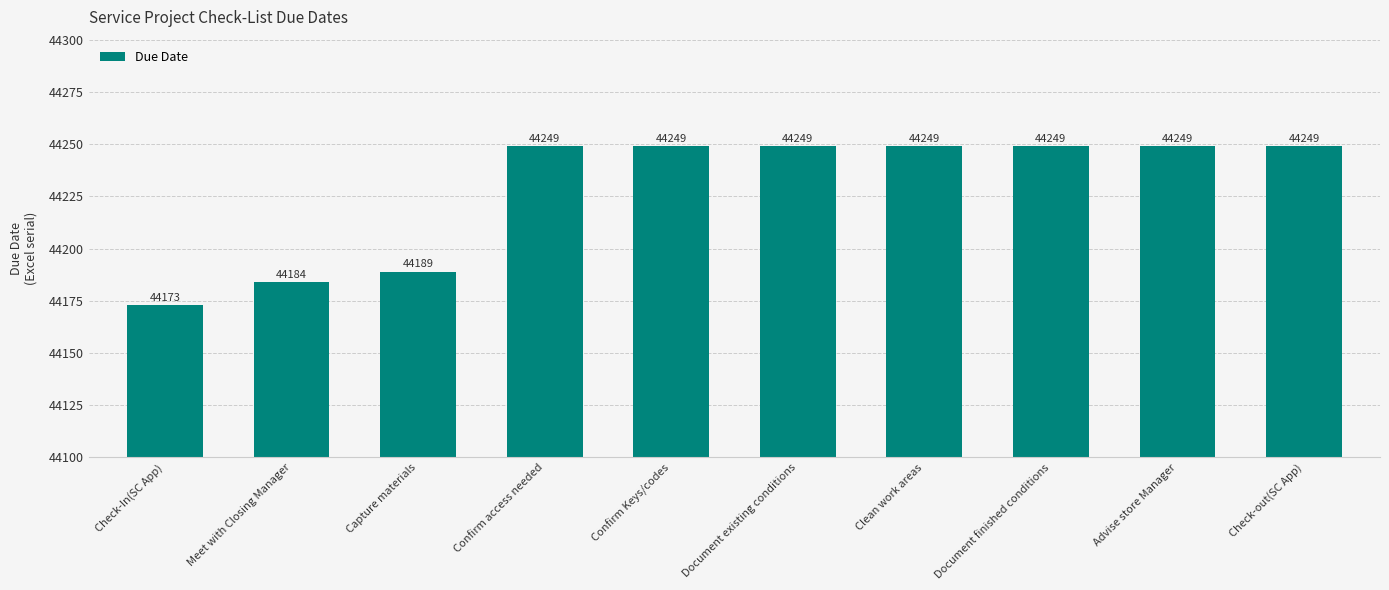

Are the bars grouped side by side (vs. stacked)?

No